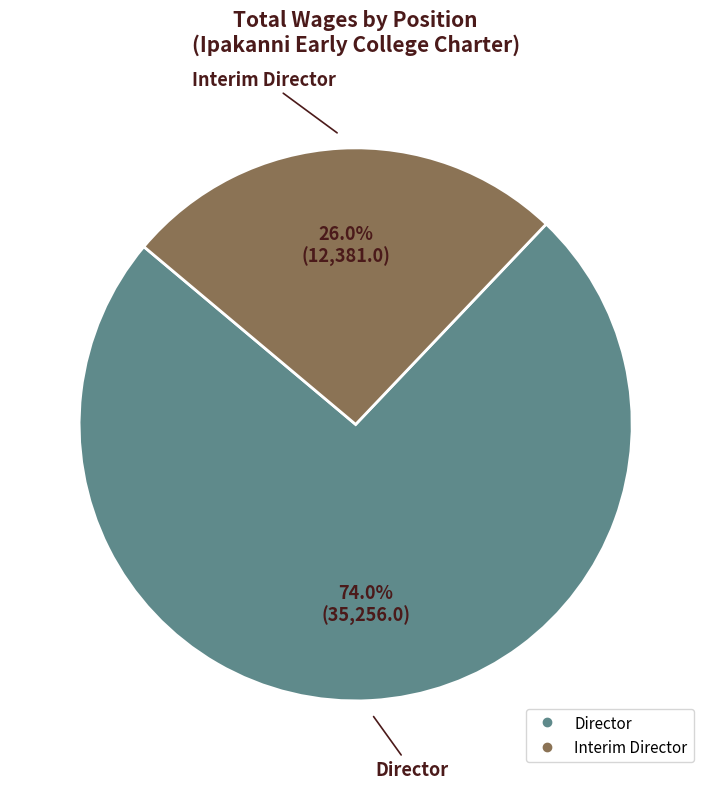

Which has a higher value, Director or Interim Director?

Director